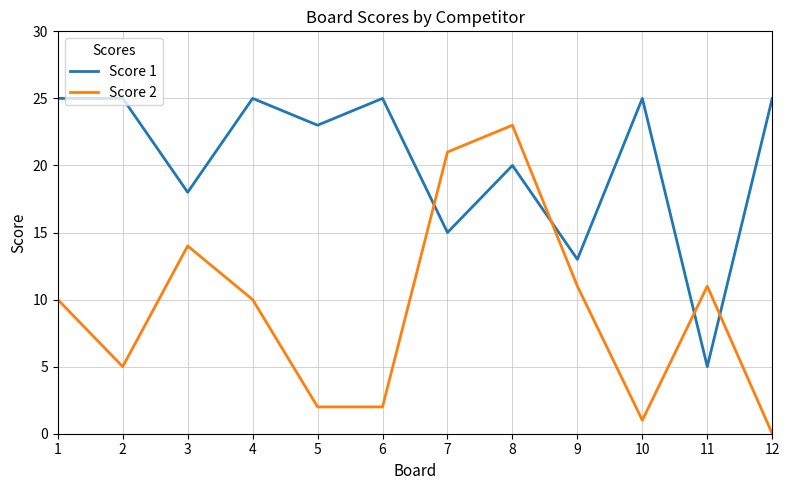

The value of Score 1 at 12 is 25. True or false?

True